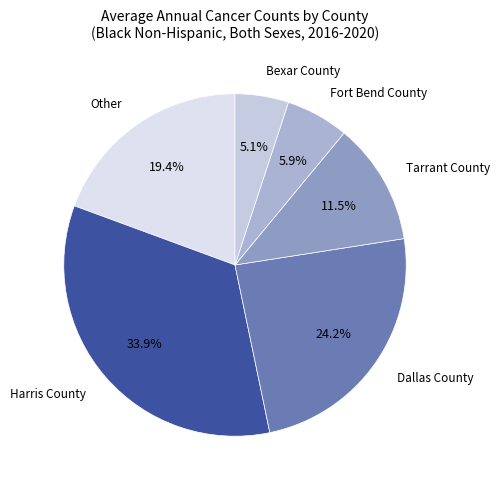

Count the number of slices in the pie.

6